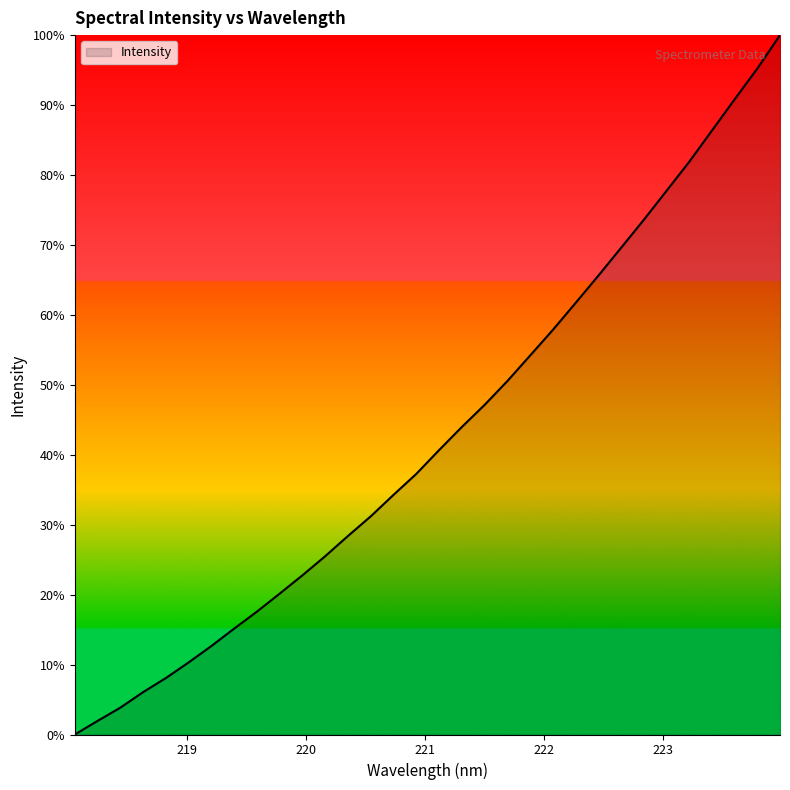

Is this an area chart (filled region under the line)?

Yes